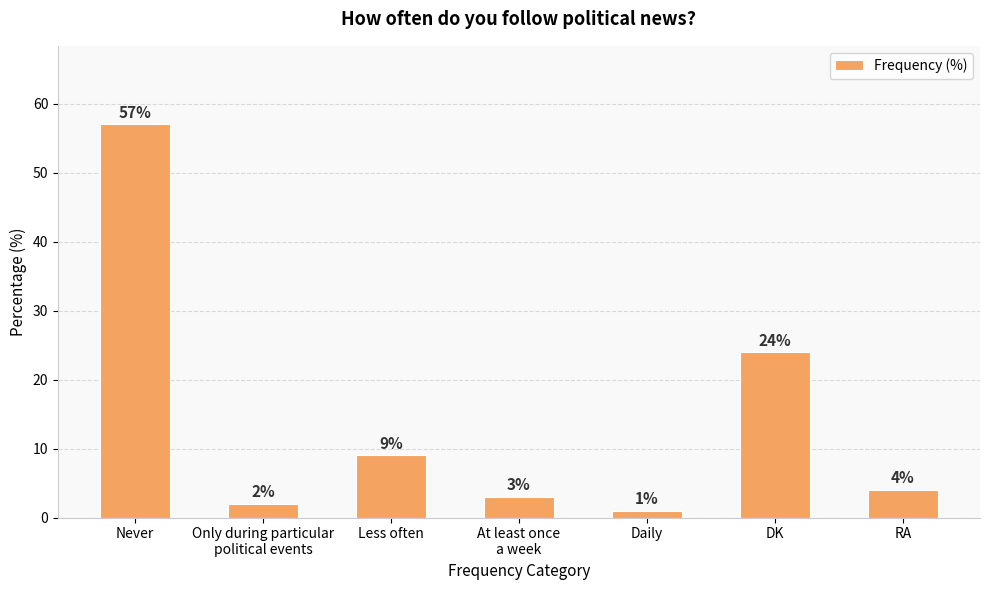

What is the difference between the second highest and minimum values?

23